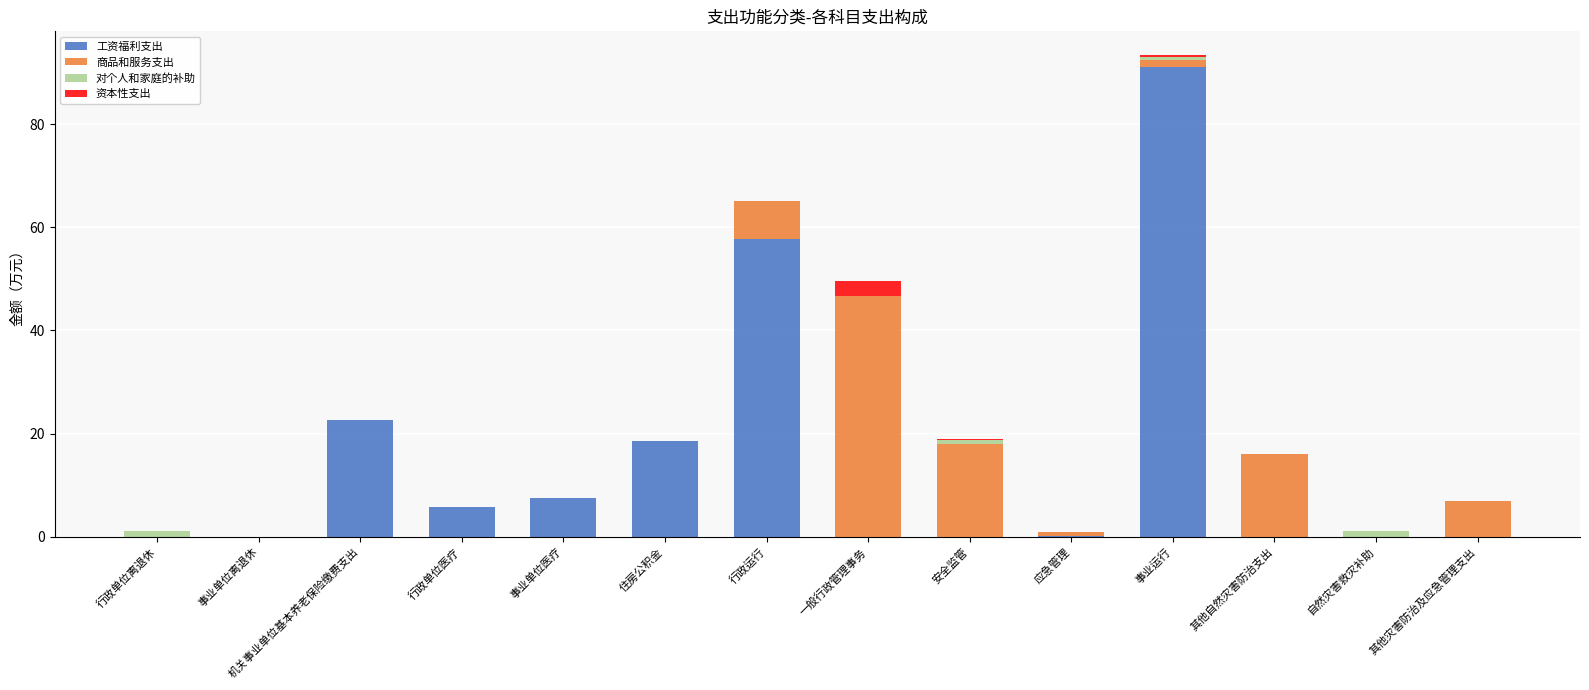

At which category is the sum across all series the highest?

事业运行